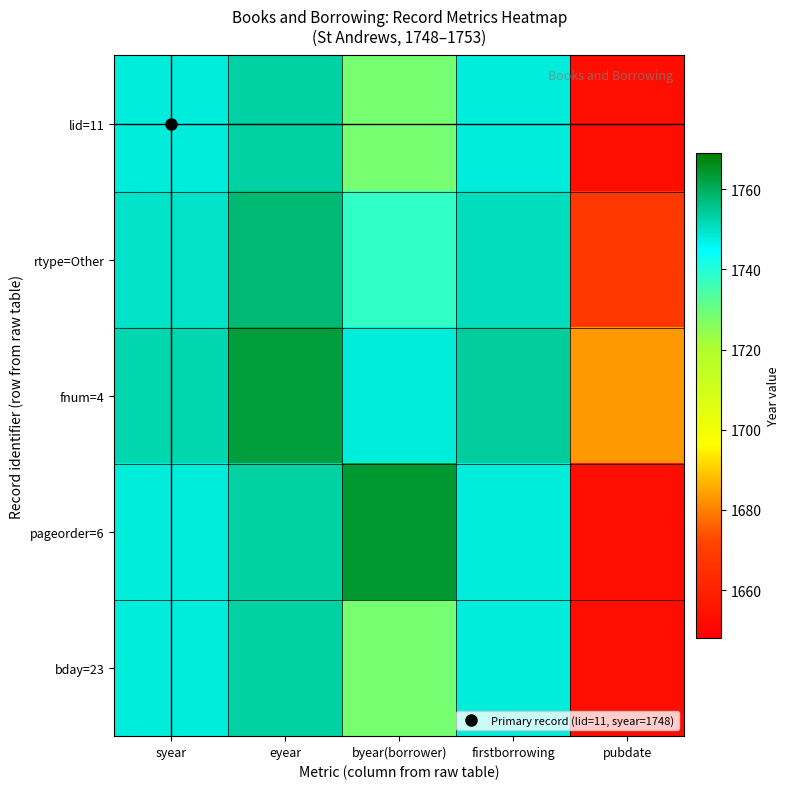

At eyear, list the series in order from smallest to largest.

lid=11, pageorder=6, bday=23, rtype=Other, fnum=4